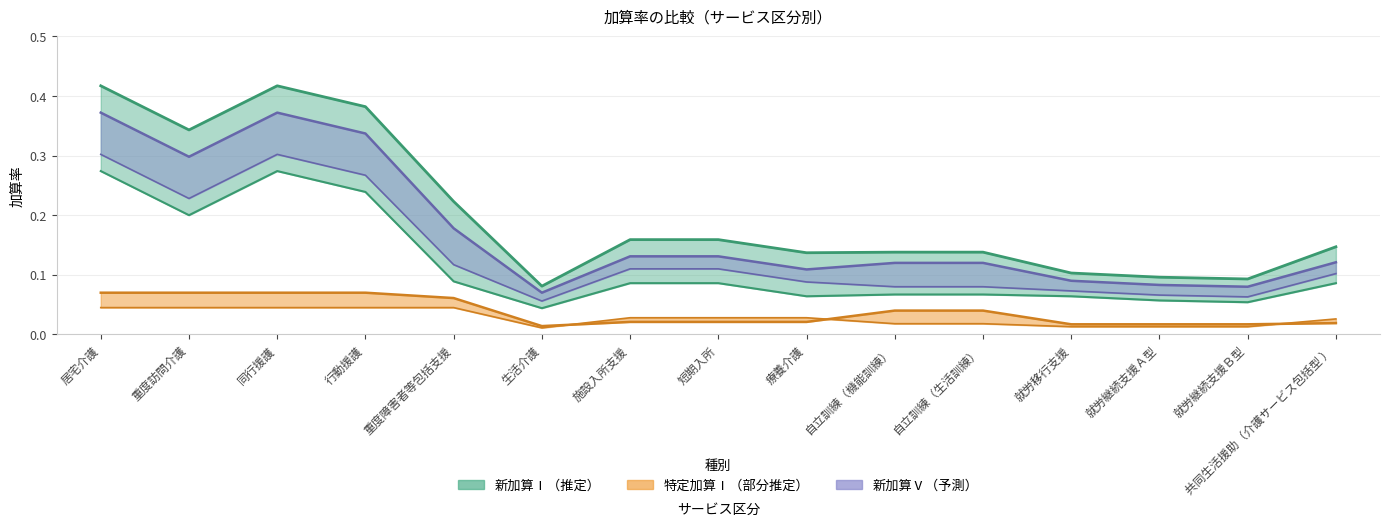

What position from the right is 同行援護?

13